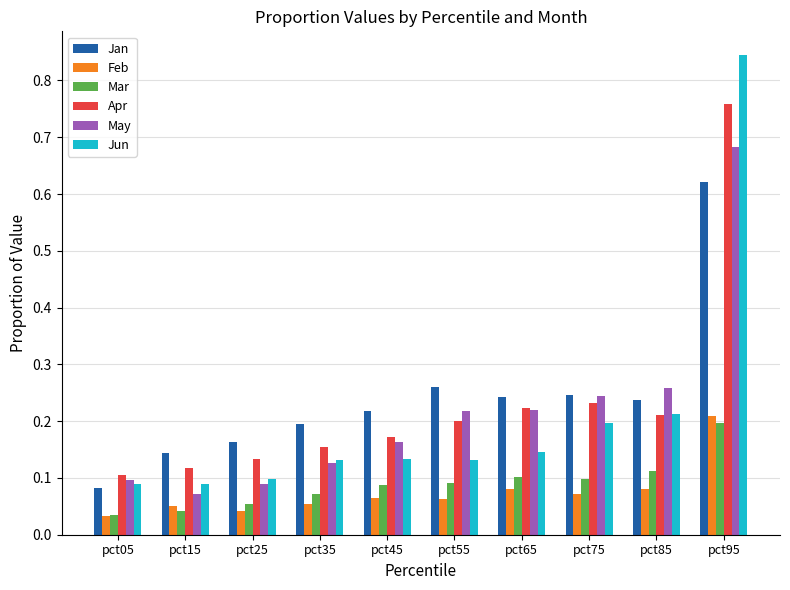

Which series changed the most between pct35 and pct45?

May